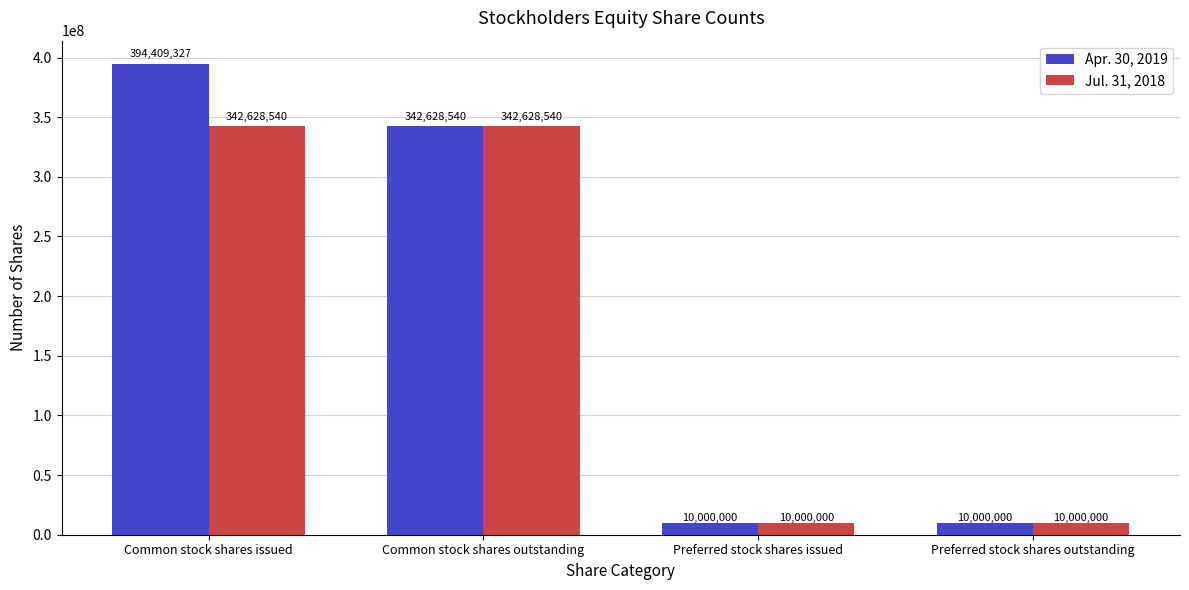

What is the label of the 2nd bar from the right?

Preferred stock shares issued